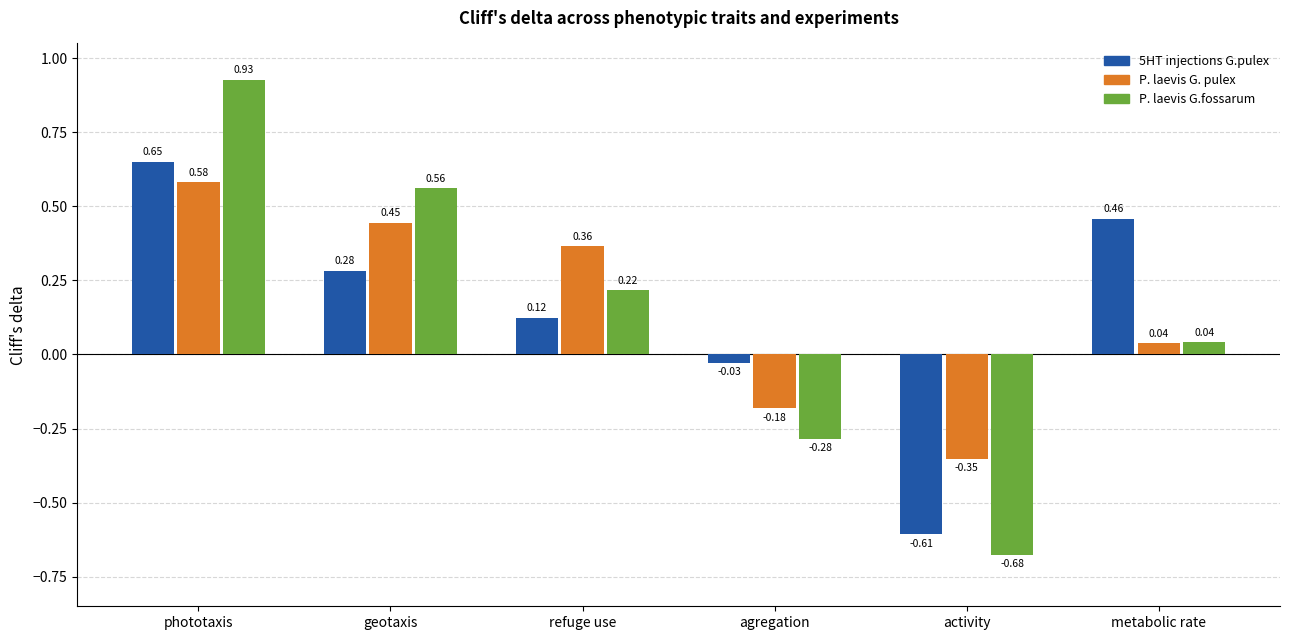

How many data points in P. laevis G. pulex are above 0?

4